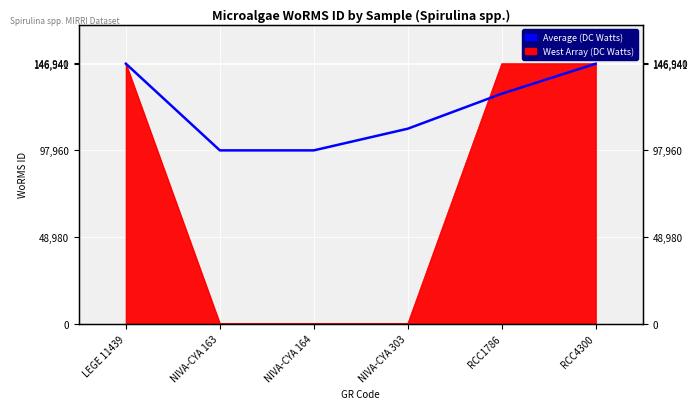

Which category has the highest value across all series?

LEGE 11439